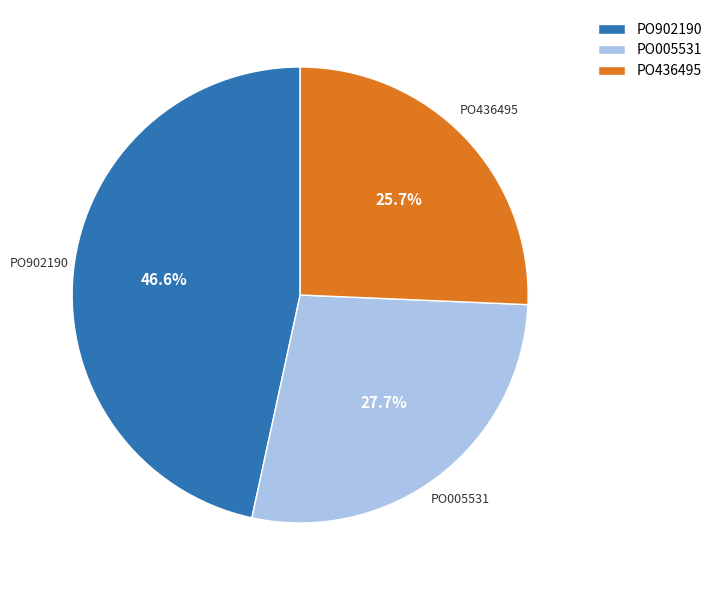

The PO902190 slice represents 47% of the pie. True or false?

True